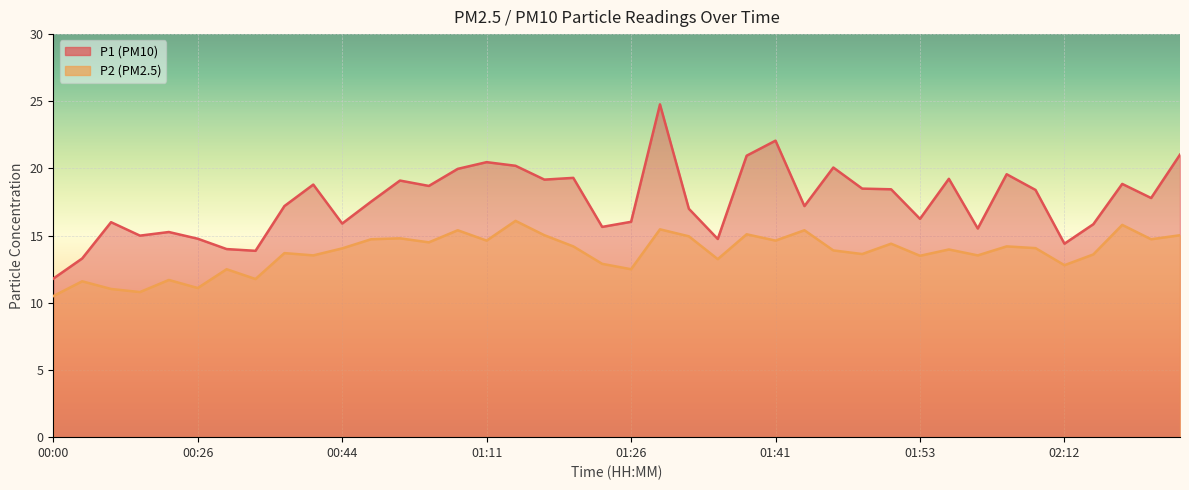

What is the average value of the P1 series?

17.6